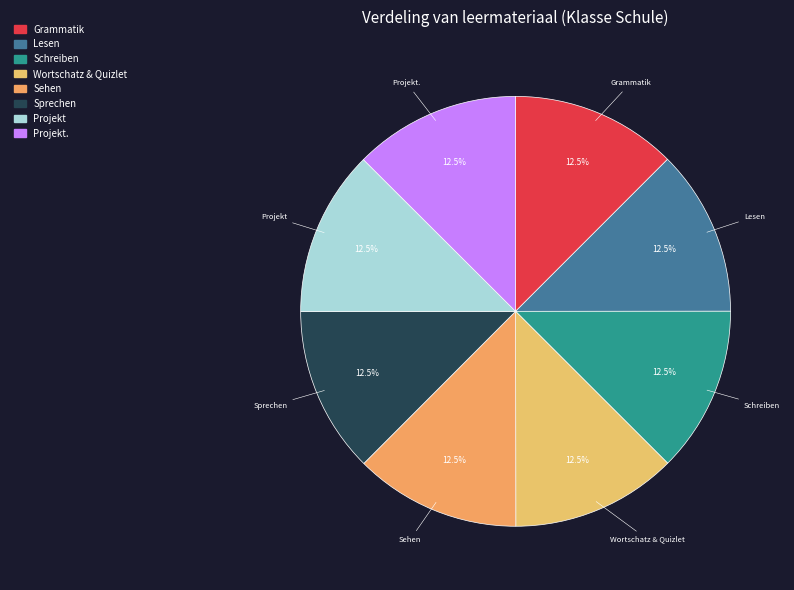

How many slices are in this pie chart?

8